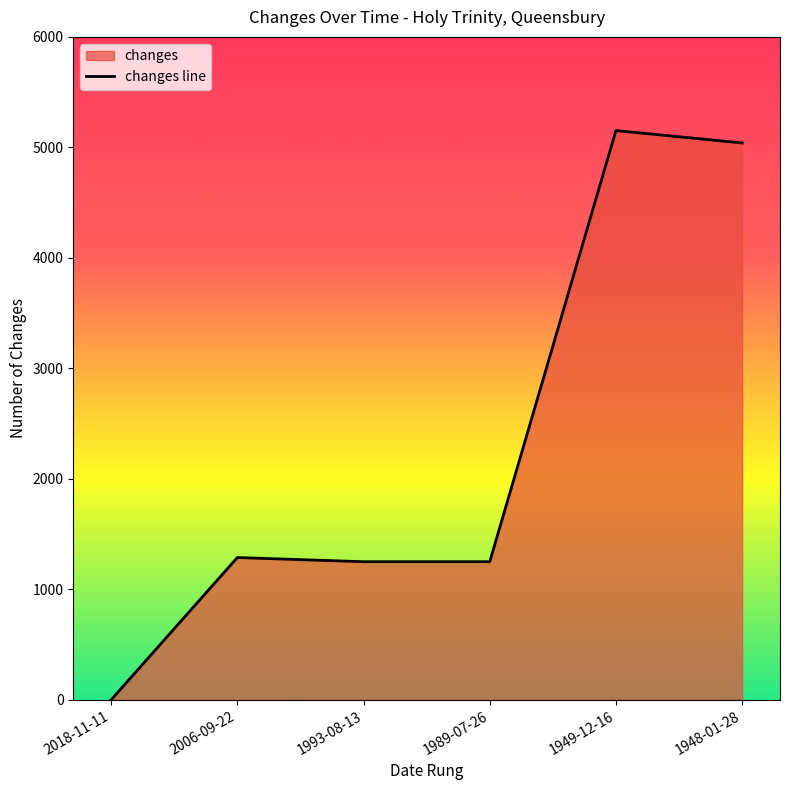

How many categories are shown in the chart?

6